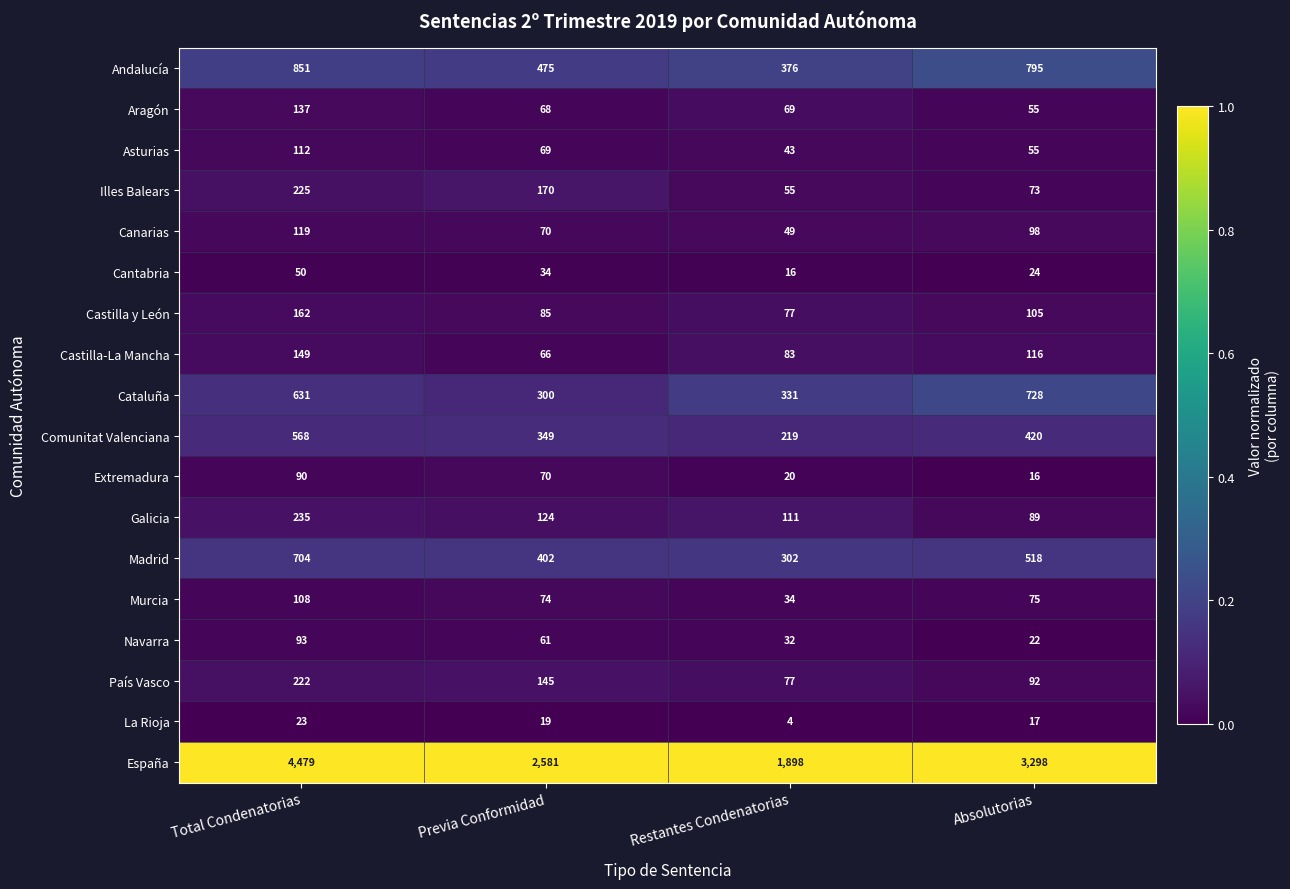

Rank the series by their maximum value, from lowest to highest.

La Rioja, Cantabria, Extremadura, Navarra, Murcia, Asturias, Canarias, Aragón, Castilla-La Mancha, Castilla y León, País Vasco, Illes Balears, Galicia, Comunitat Valenciana, Madrid, Cataluña, Andalucía, España